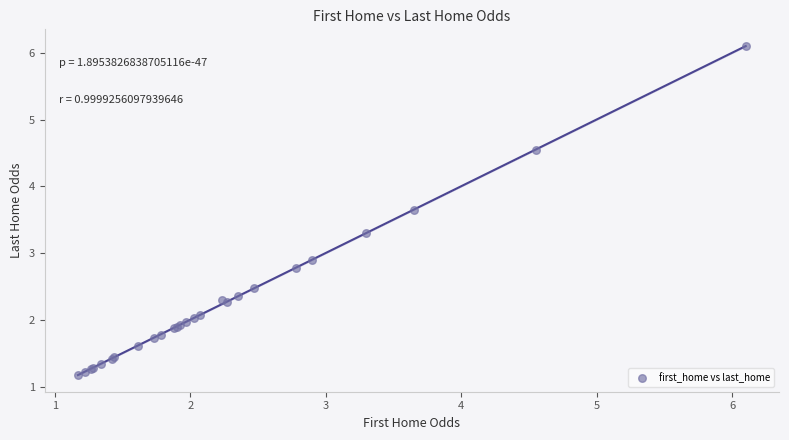

What Y value in the scatter plot is closest to 3?

2.9